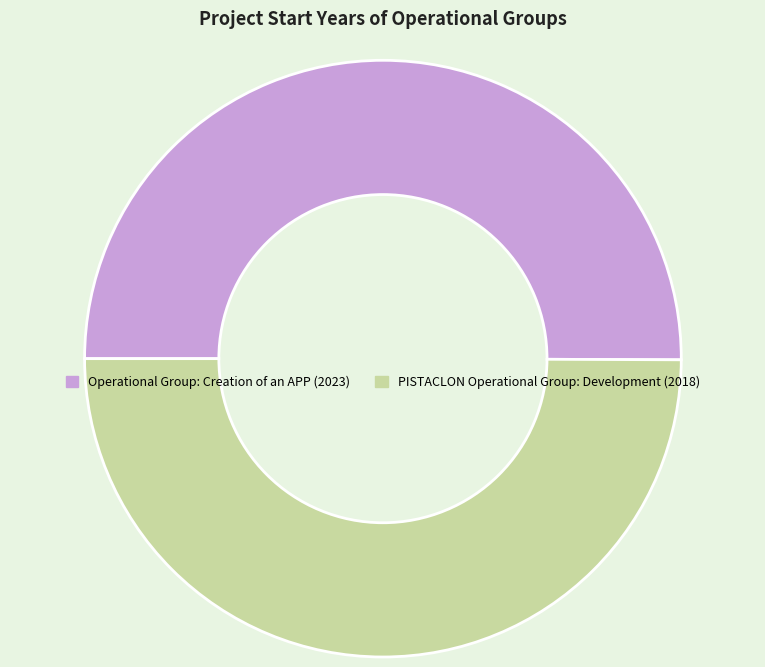

What is the ratio of the value at Operational Group: Creation of an APP (2023) to the value at PISTACLON Operational Group: Development (2018)?

1.0